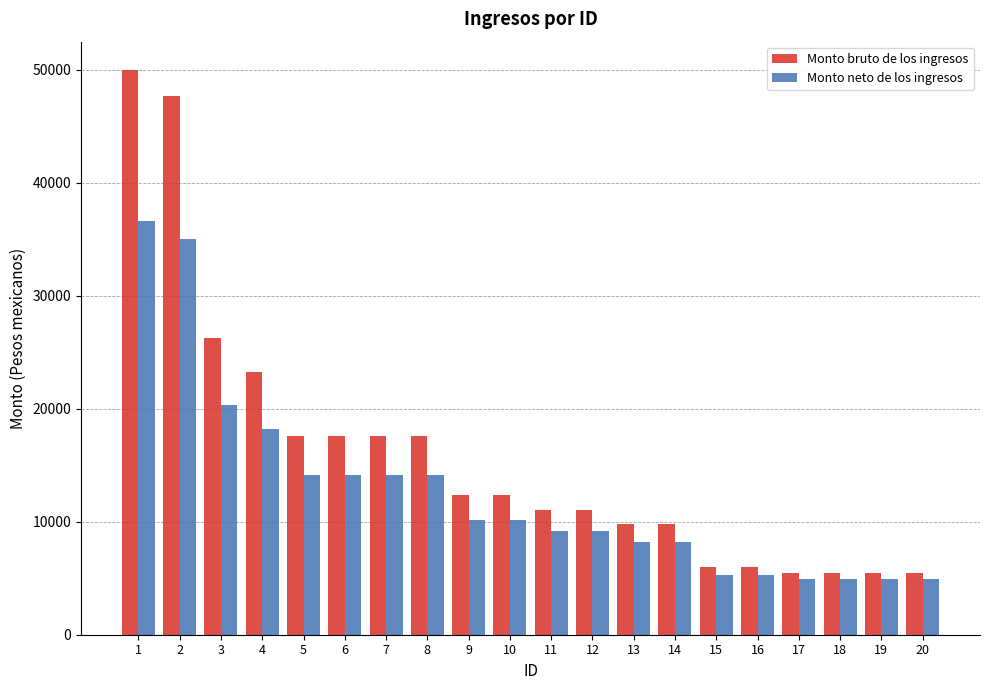

True or false: Monto neto de los ingresos has a value of 4892.4 at 20.

True